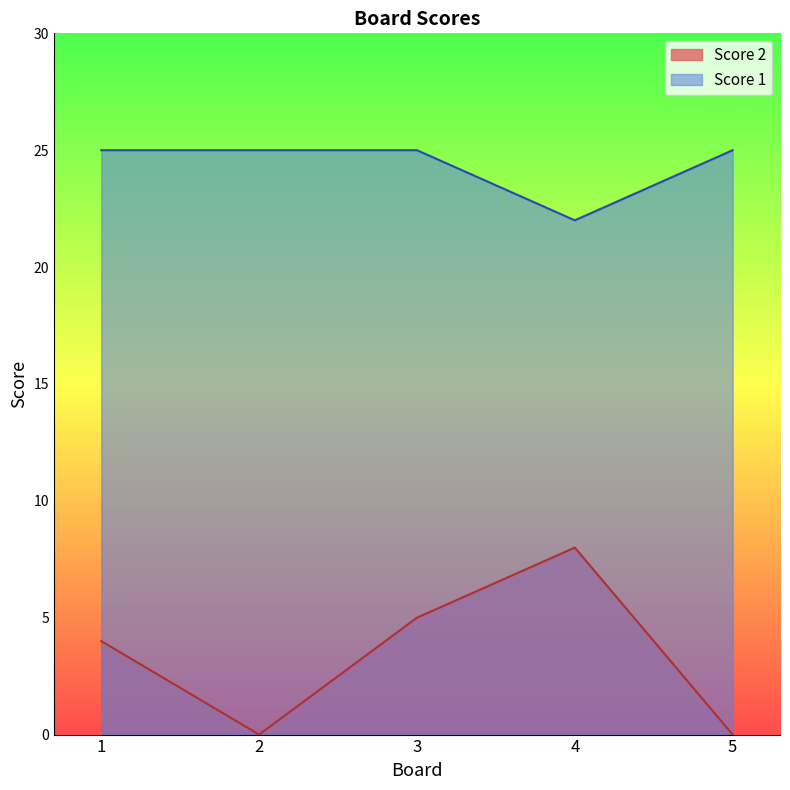

What are all the series names shown in the legend?

Score 2, Score 1